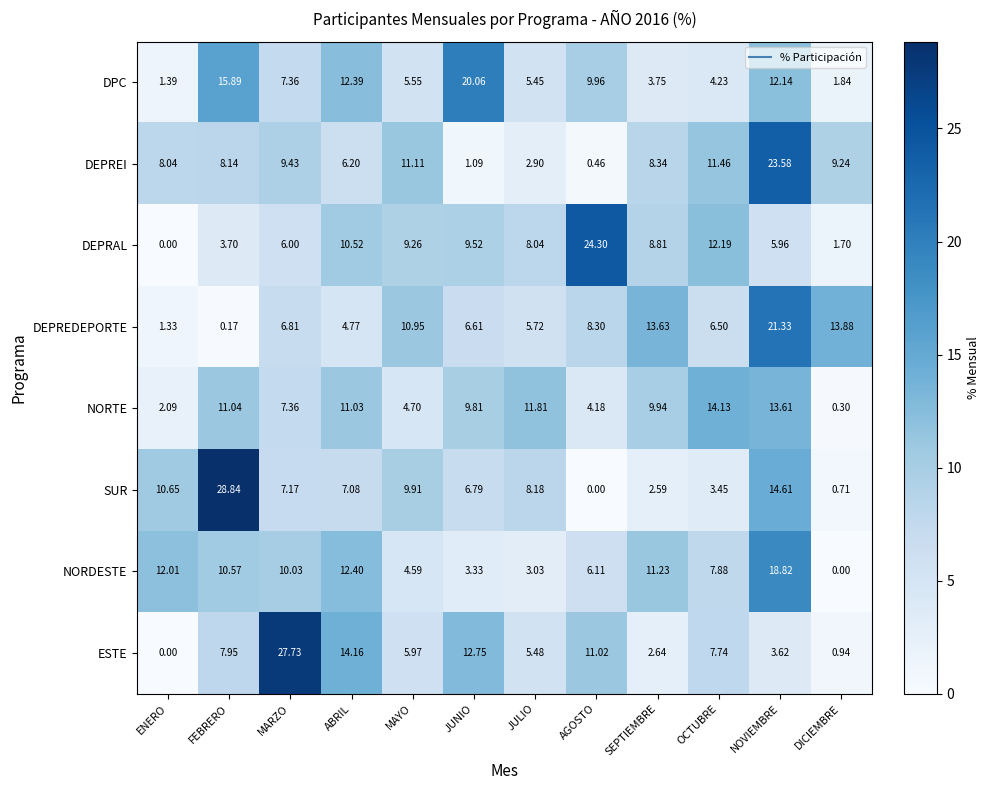

At which label does DPC reach its minimum?

ENERO